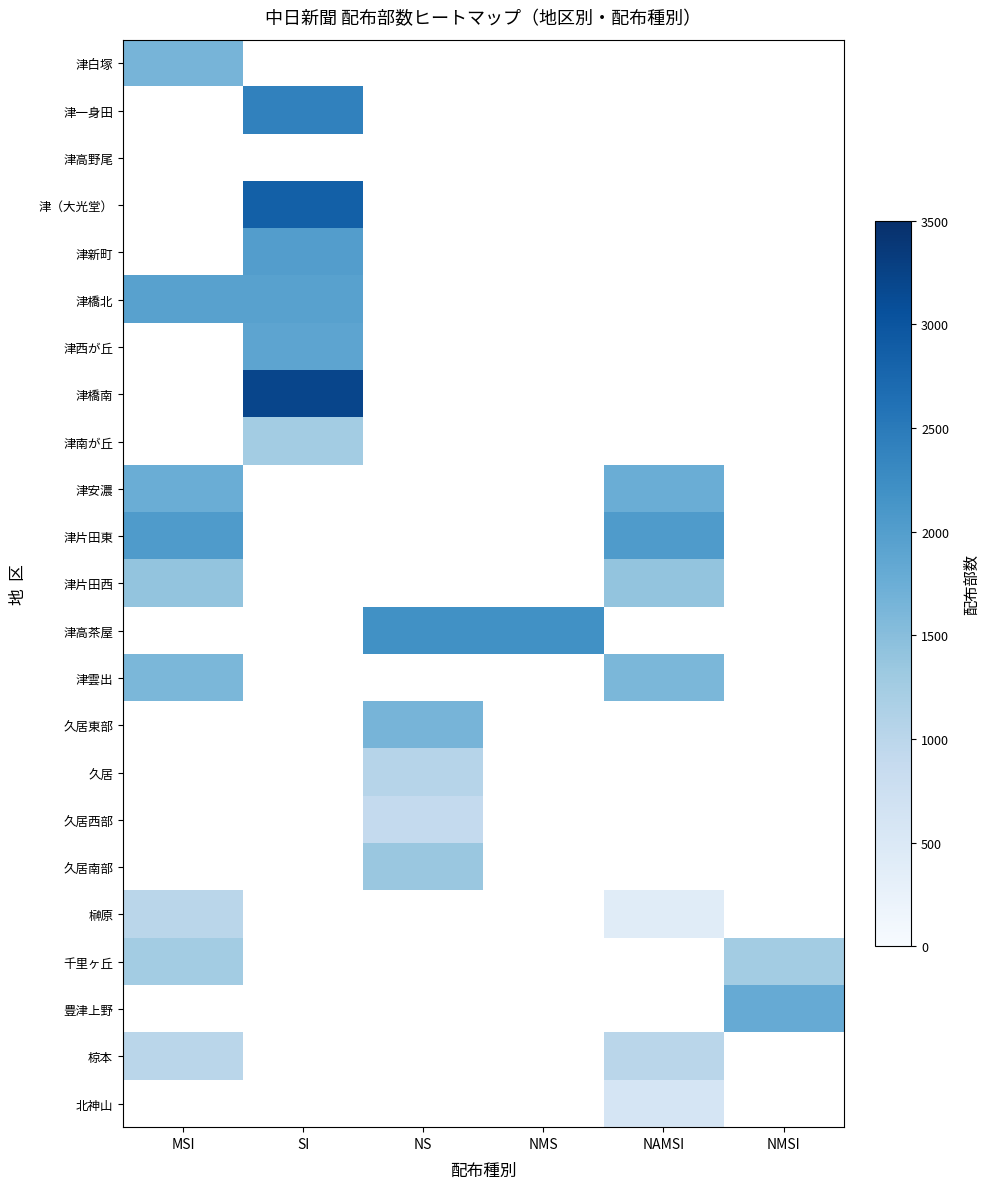

The value of 津南が丘 at SI is 1250.0. True or false?

True